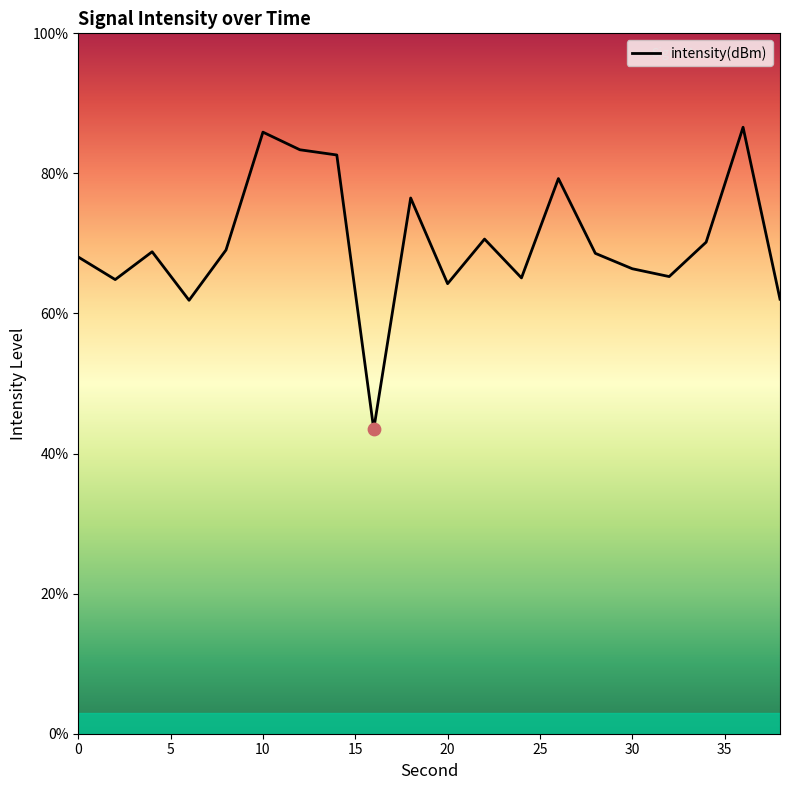

What is the difference between the maximum and minimum values?

43.1